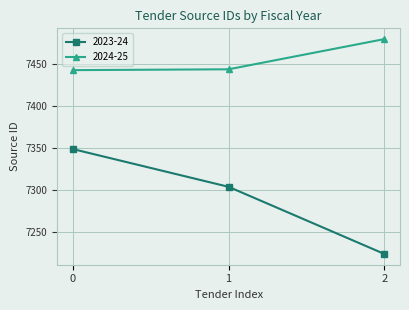

How many data points does each series have?

3